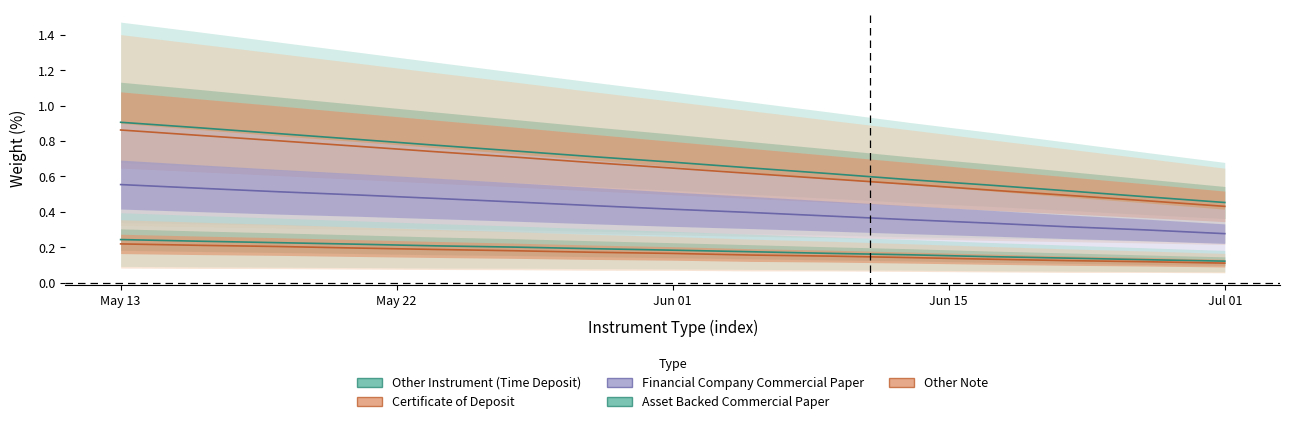

True or false: Other Note and Other Instrument (Time Deposit) intersect in this chart.

False